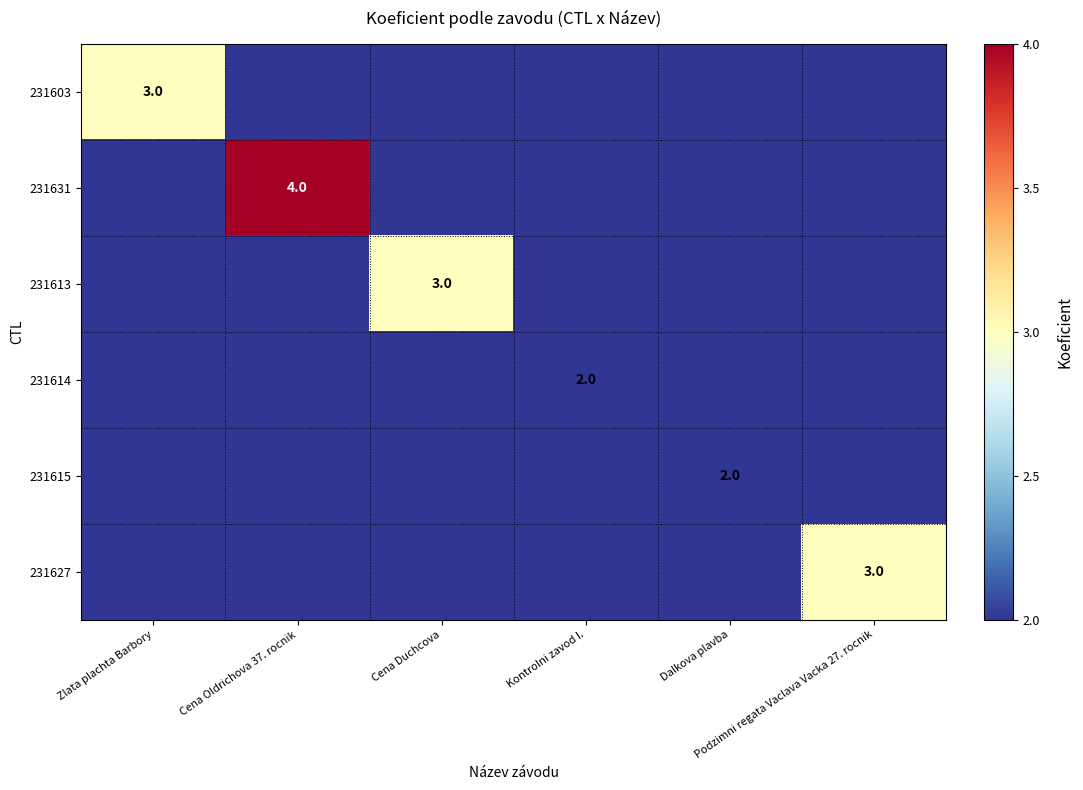

What is the minimum value shown in the chart?

2